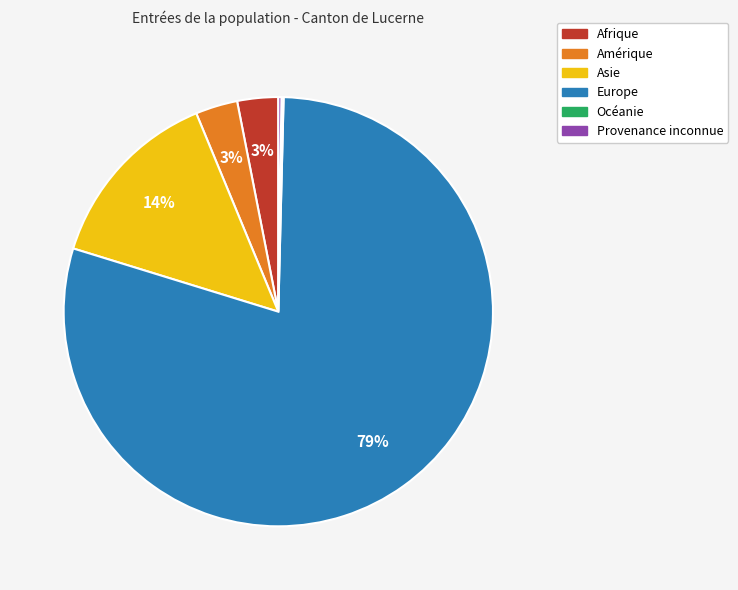

Between Europe and Amérique, which is larger?

Europe